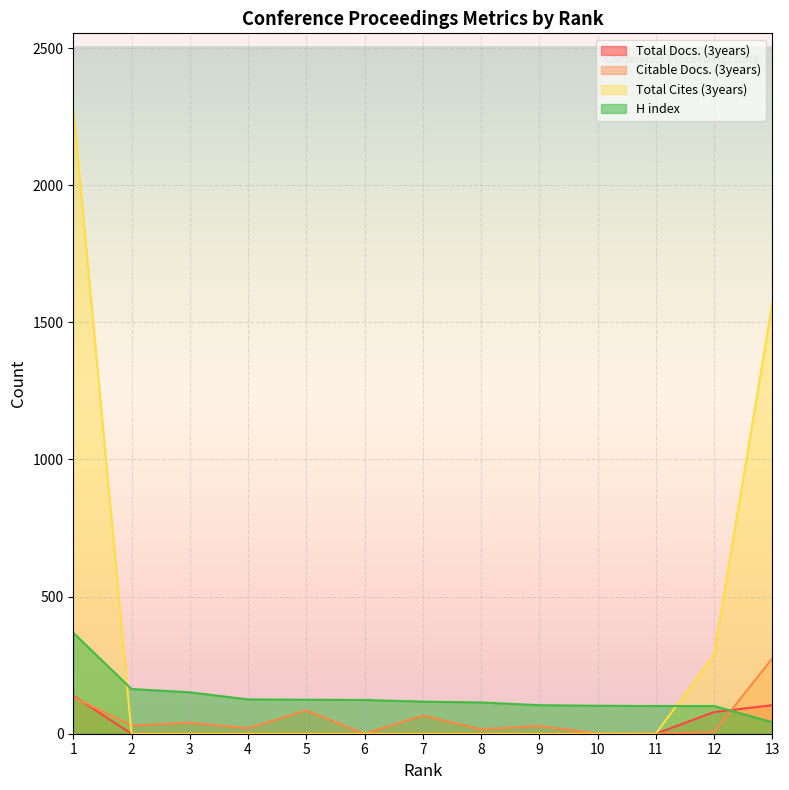

Reading right to left, transcribe all the data shown in this chart.

Total Docs. (3years): 104	79	0	0	0	0	0	0	0	0	0	0	138
Citable Docs. (3years): 275	6	0	1	28	16	66	0	85	20	40	30	133
Total Cites (3years): 1571	288	0	0	0	0	0	0	0	0	0	0	2280
H index: 42	101	101	102	104	114	117	123	124	125	151	163	368